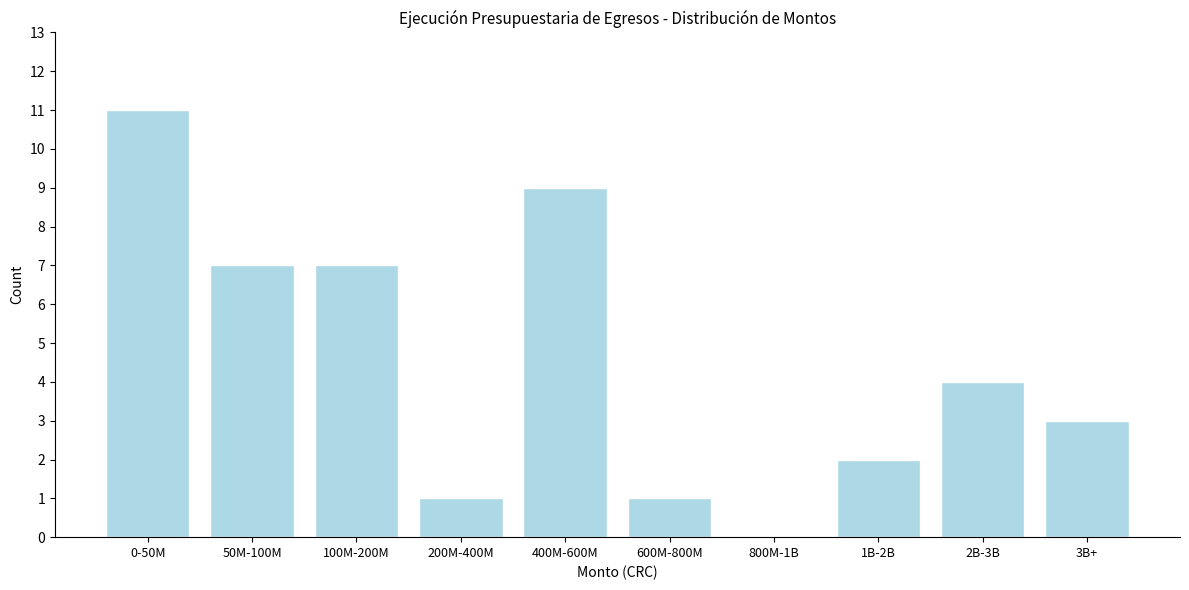

Reading left to right, list all the values displayed in this chart.

0-50M=11	50M-100M=7	100M-200M=7	200M-400M=1	400M-600M=9	600M-800M=1	800M-1B=0	1B-2B=2	2B-3B=4	3B+=3